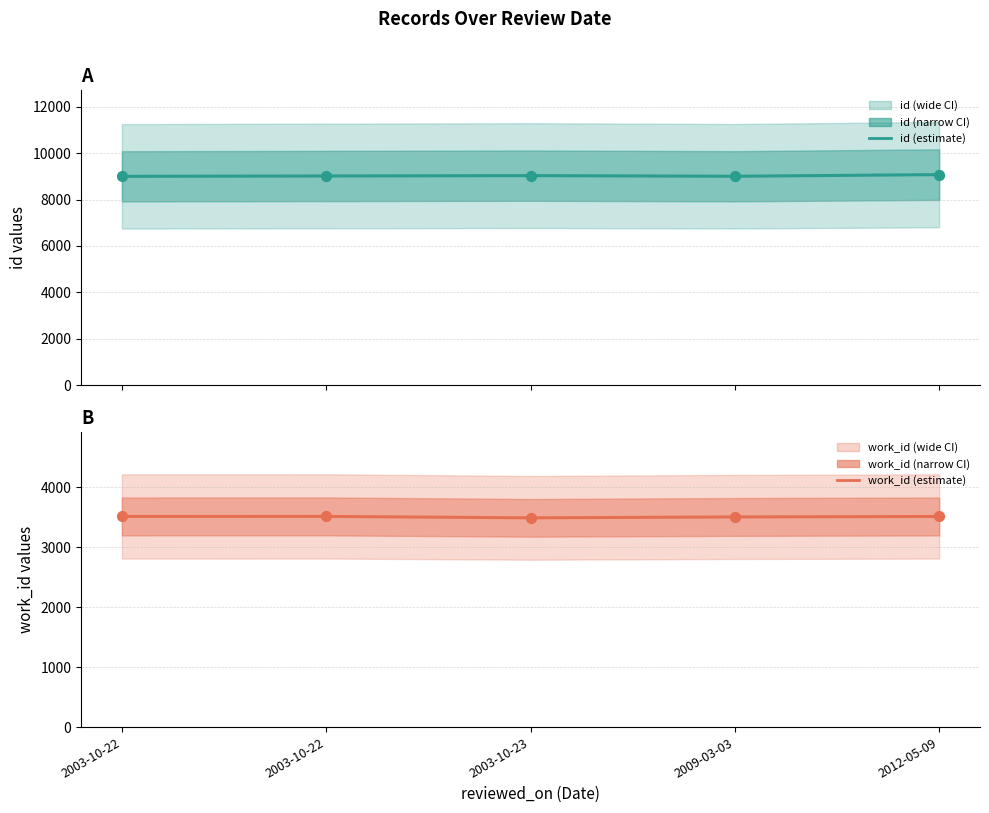

Which series contains the highest Y value?

id (estimate)